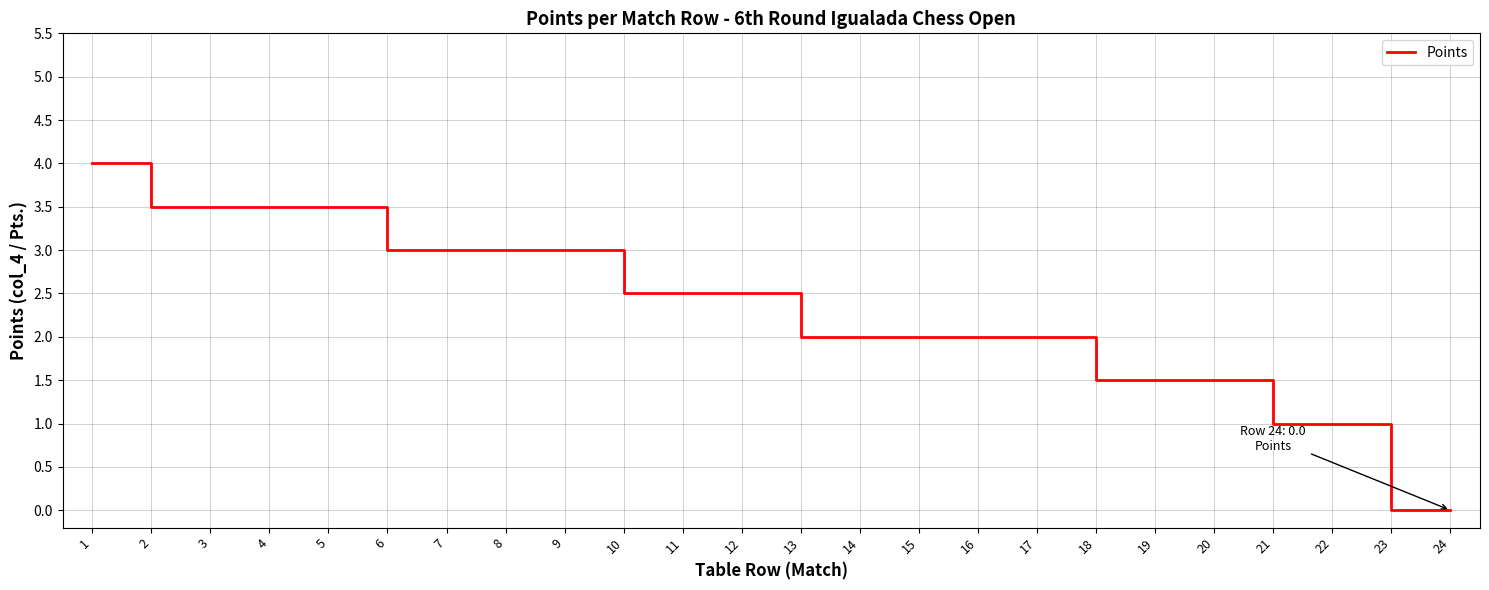

What is the difference between the values at 9 and 10?

0.5